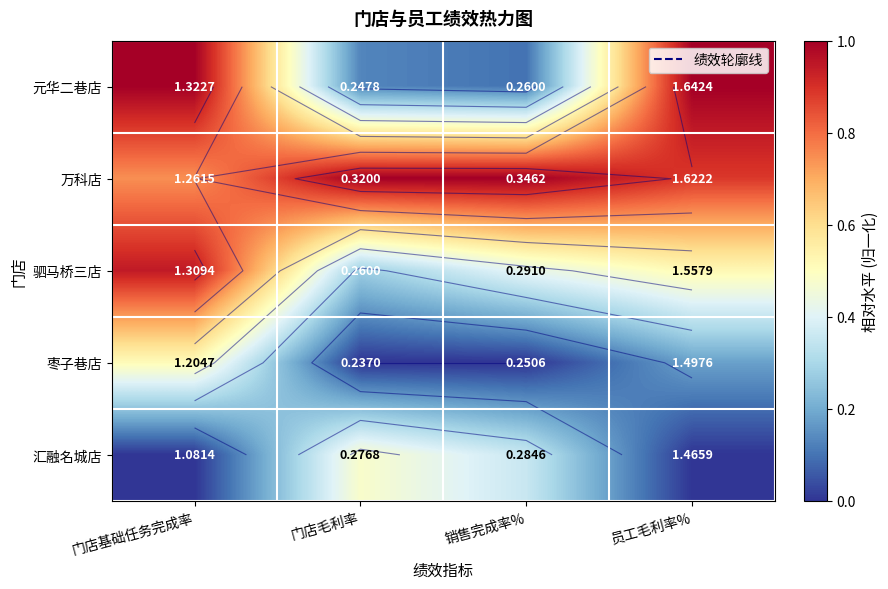

Which category has the lowest value in the 汇融名城店 series?

门店基础任务完成率